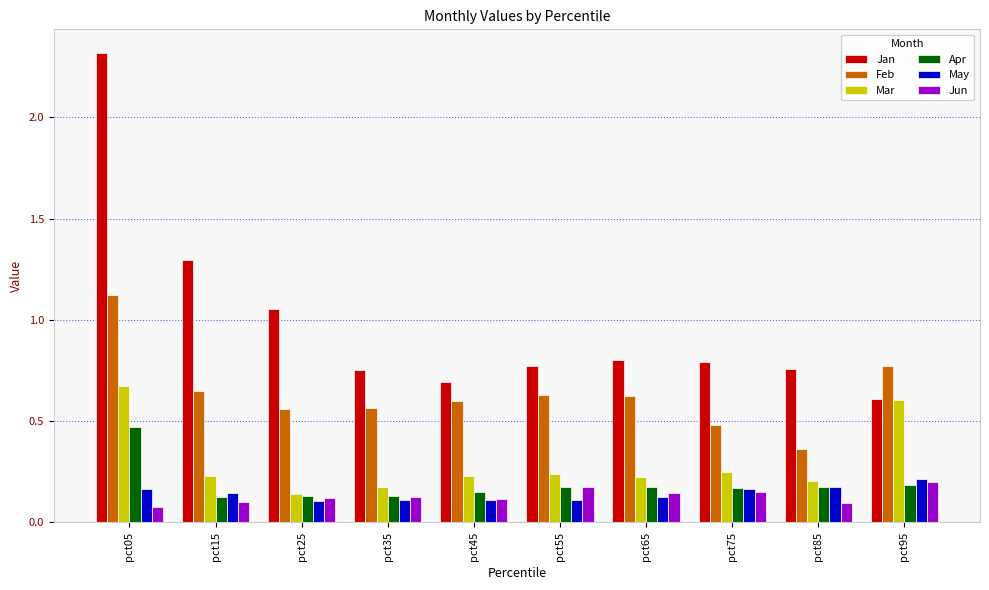

At how many categories does at least one series exceed 0?

10